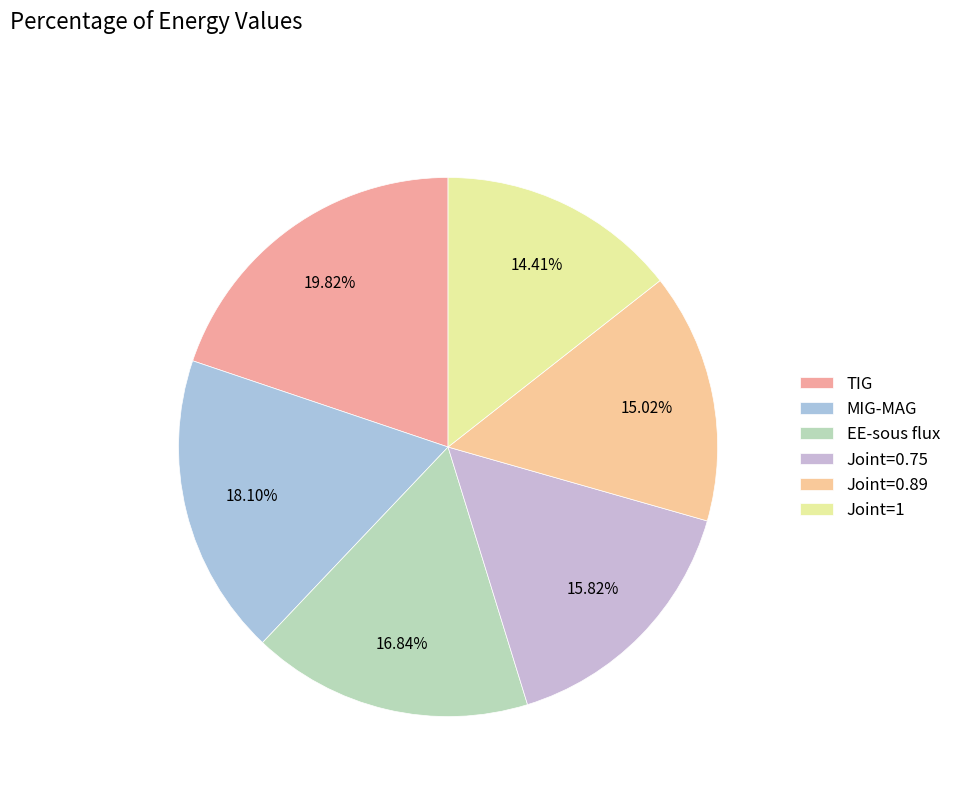

What percentage is NOT represented by MIG-MAG?

81.9%